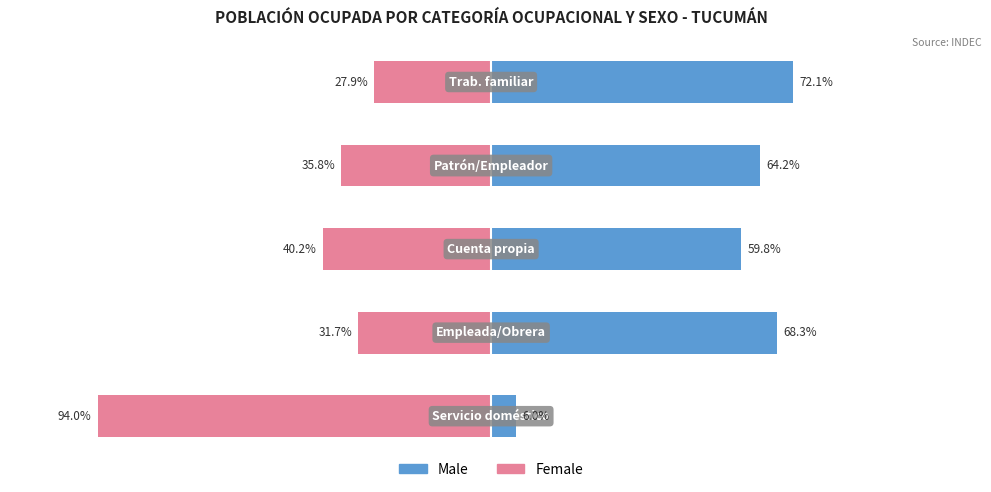

Is it true that Female equals -44.4 at 1?

False